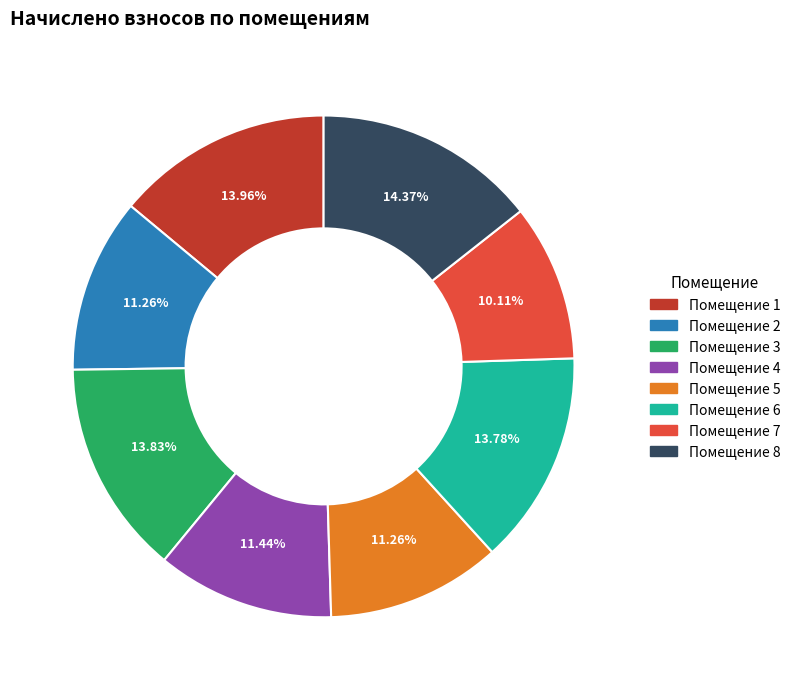

Is there any slice that represents more than half of the pie?

No